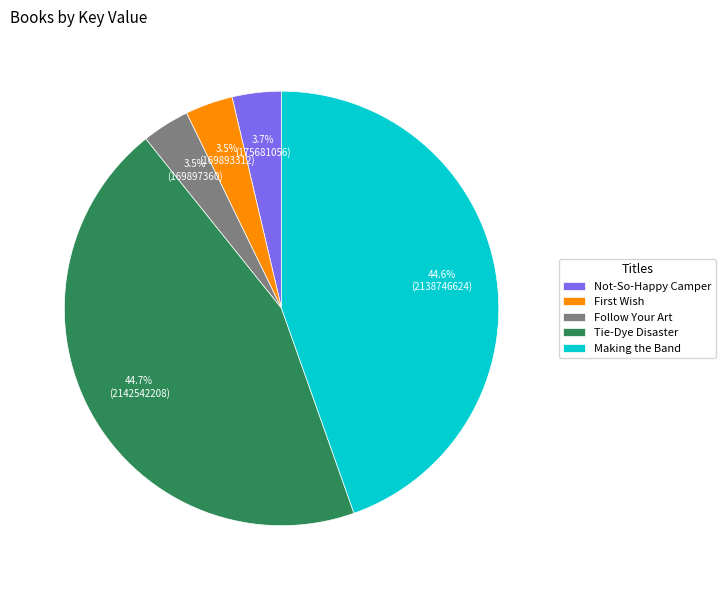

To the nearest percent, what portion does Not-So-Happy Camper represent?

4%